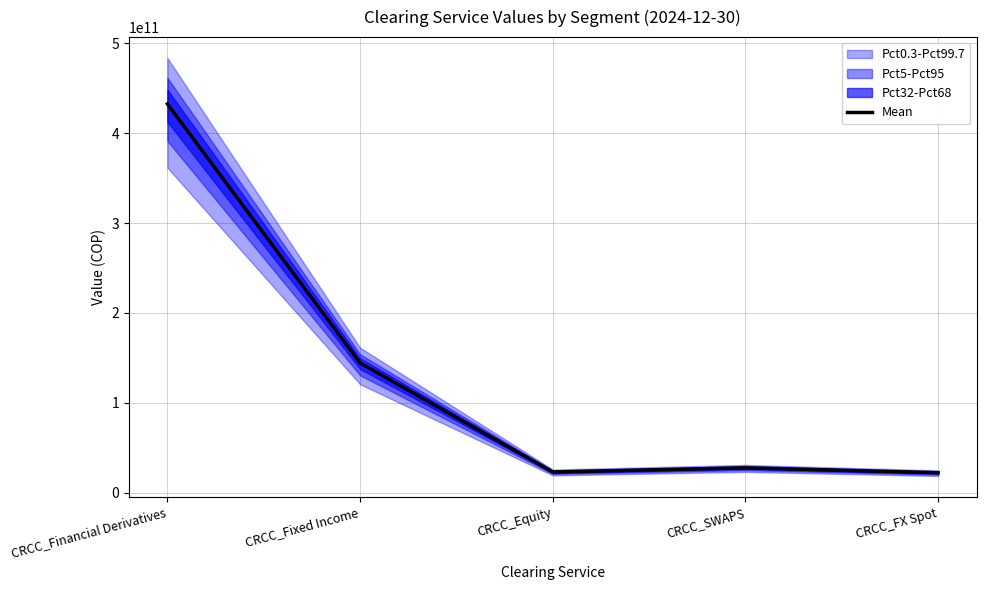

Rank the categories by value from lowest to highest.

CRCC_FX Spot, CRCC_Equity, CRCC_SWAPS, CRCC_Fixed Income, CRCC_Financial Derivatives